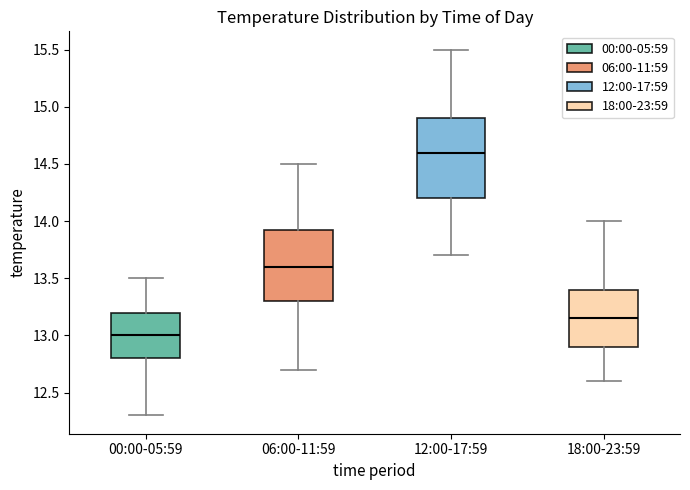

Reading left to right, transcribe this box plot: for each box, give where its median line is, the range the box spans, and where its two whiskers end, as read against the y-axis. The values are not printed on the chart, so give them approximately, as read against the axis.

00:00-05:59: median 13.00, box 12.80 to 13.20, whiskers 12.30 to 13.50
06:00-11:59: median 13.60, box 13.30 to 13.95, whiskers 12.70 to 14.50
12:00-17:59: median 14.60, box 14.20 to 14.90, whiskers 13.70 to 15.50
18:00-23:59: median 13.15, box 12.90 to 13.40, whiskers 12.60 to 14.00